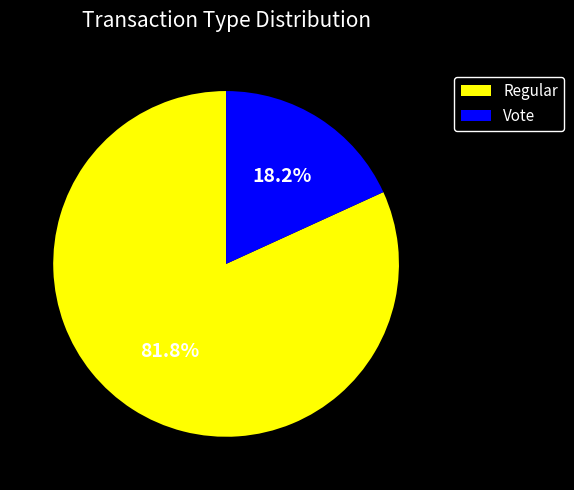

Count the number of slices in the pie.

2